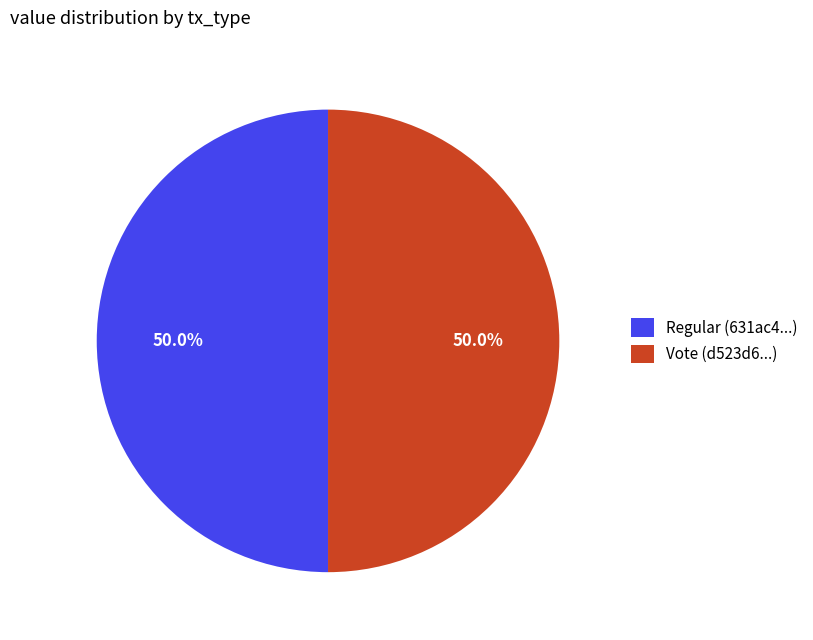

Approximately how many times larger is the value at Regular (631ac4...) compared to Vote (d523d6...)?

1.0